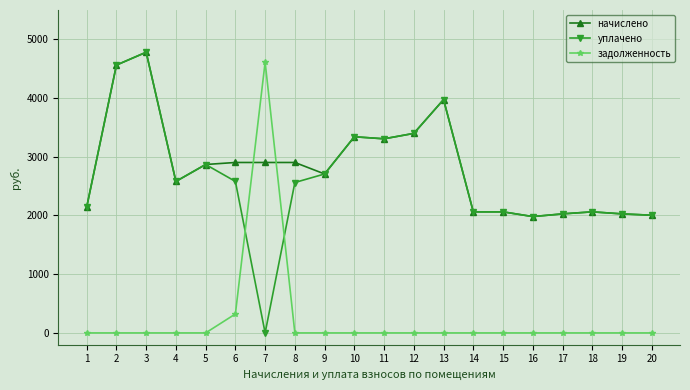

Where is the first local maximum for уплачено?

3